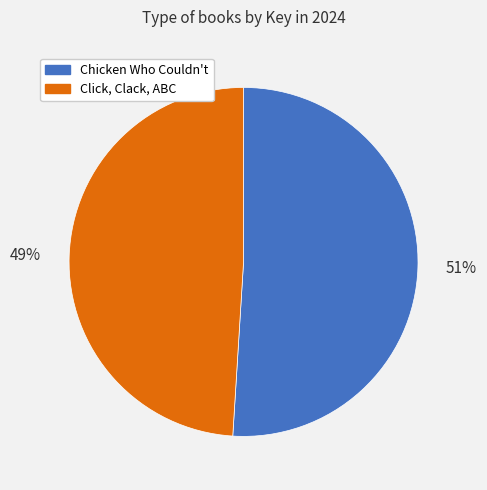

Between Click, Clack, ABC and Chicken Who Couldn't, which is larger?

Chicken Who Couldn't